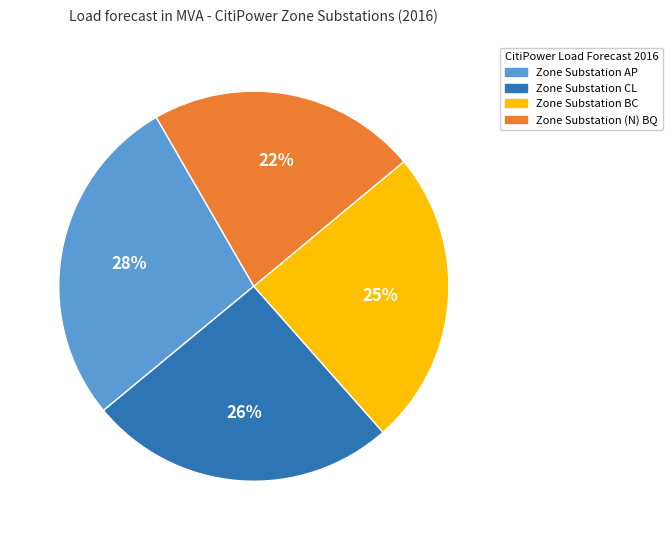

How many slices are in this pie chart?

4